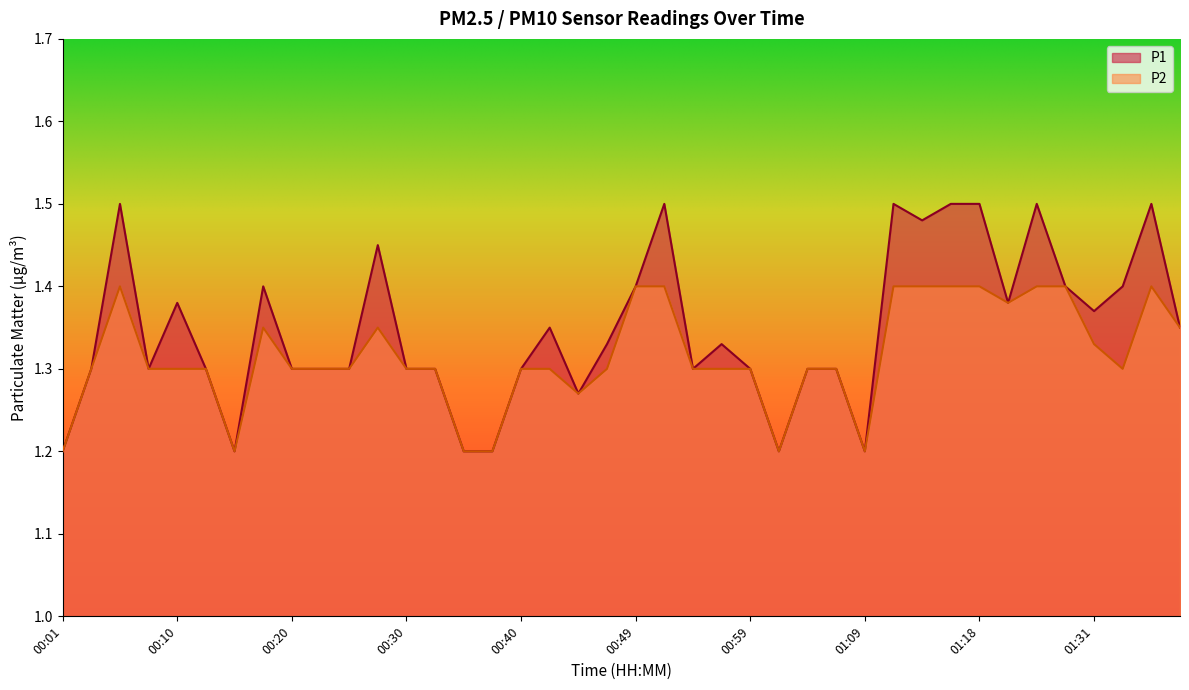

Reading right to left, transcribe all the data shown in this chart.

P1: 1.4	1.5	1.4	1.4	1.4	1.5	1.4	1.5	1.5	1.5	1.5	1.2	1.3	1.3	1.2	1.3	1.3	1.3	1.5	1.4	1.3	1.3	1.4	1.3	1.2	1.2	1.3	1.3	1.4	1.3	1.3	1.3	1.4	1.2	1.3	1.4	1.3	1.5	1.3	1.2
P2: 1.4	1.4	1.3	1.3	1.4	1.4	1.4	1.4	1.4	1.4	1.4	1.2	1.3	1.3	1.2	1.3	1.3	1.3	1.4	1.4	1.3	1.3	1.3	1.3	1.2	1.2	1.3	1.3	1.4	1.3	1.3	1.3	1.4	1.2	1.3	1.3	1.3	1.4	1.3	1.2